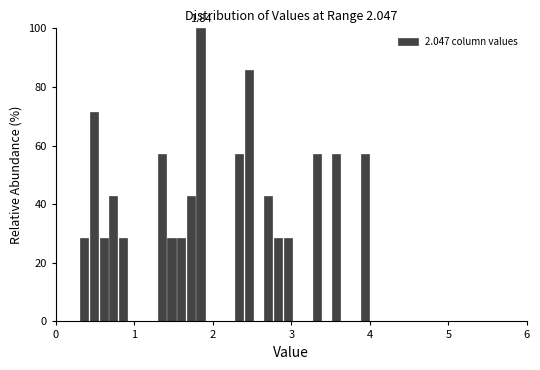

Read against the x-axis, roughly where is the centre of the tallest bar?

1.8